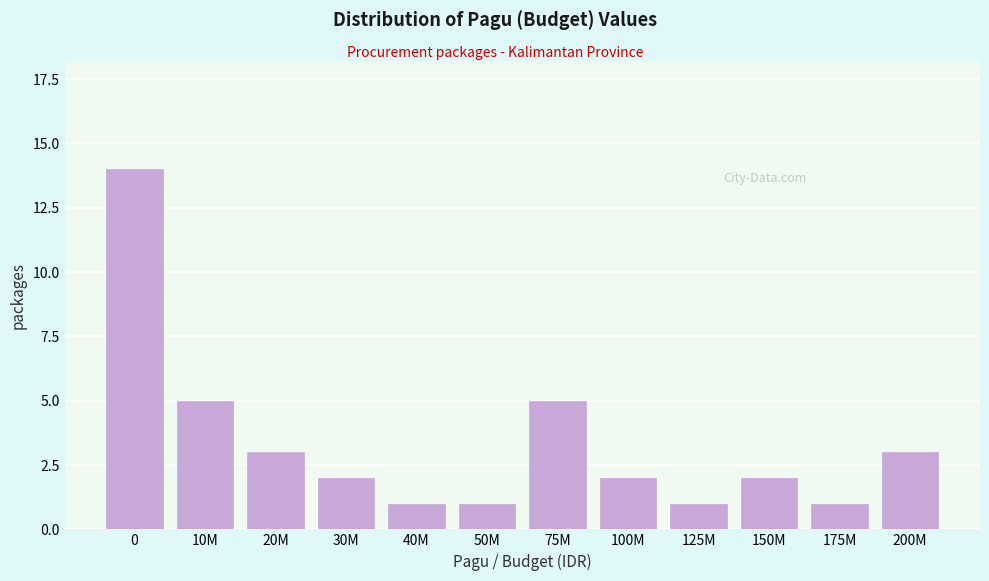

Reading left to right, transcribe all the data shown in this chart.

14	5	3	2	1	1	5	2	1	2	1	3